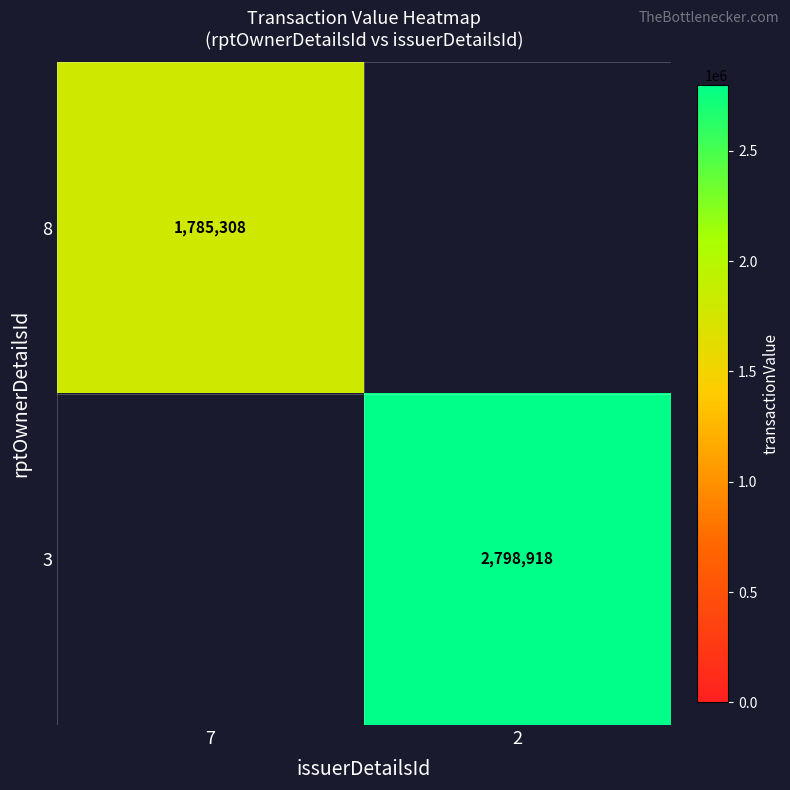

Is it true that 3 equals 566131 at 2?

False